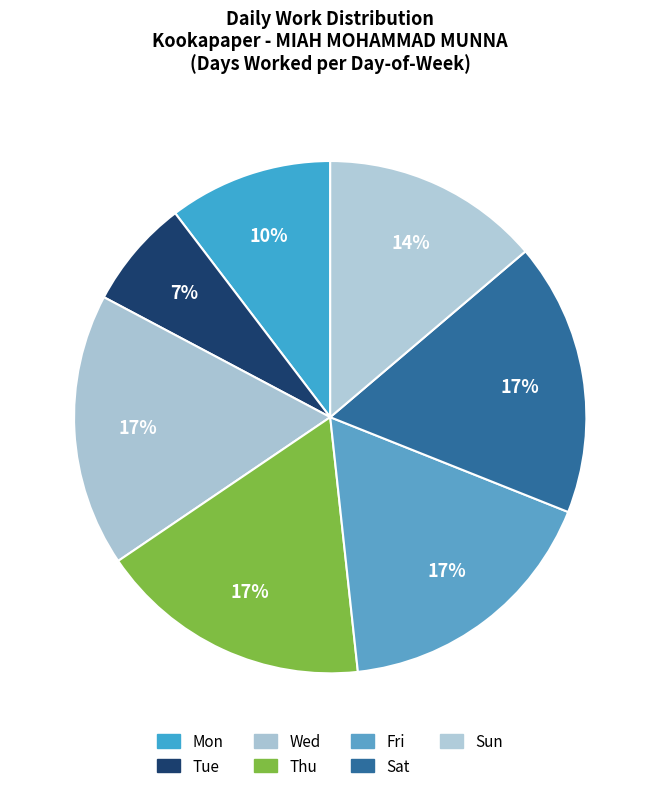

Between Wed and Thu, which is larger?

Wed